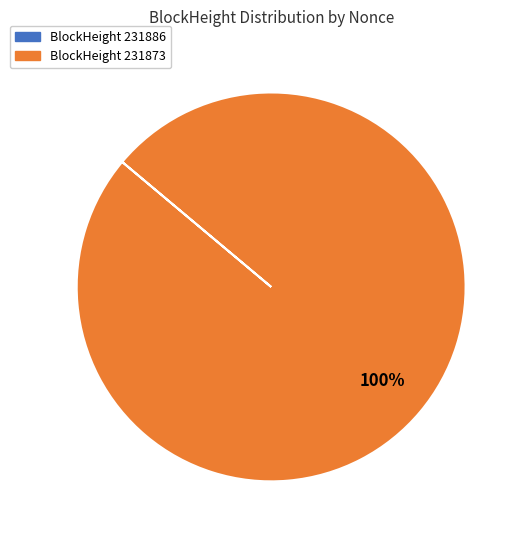

Which category has the biggest portion of the pie?

BlockHeight 231873